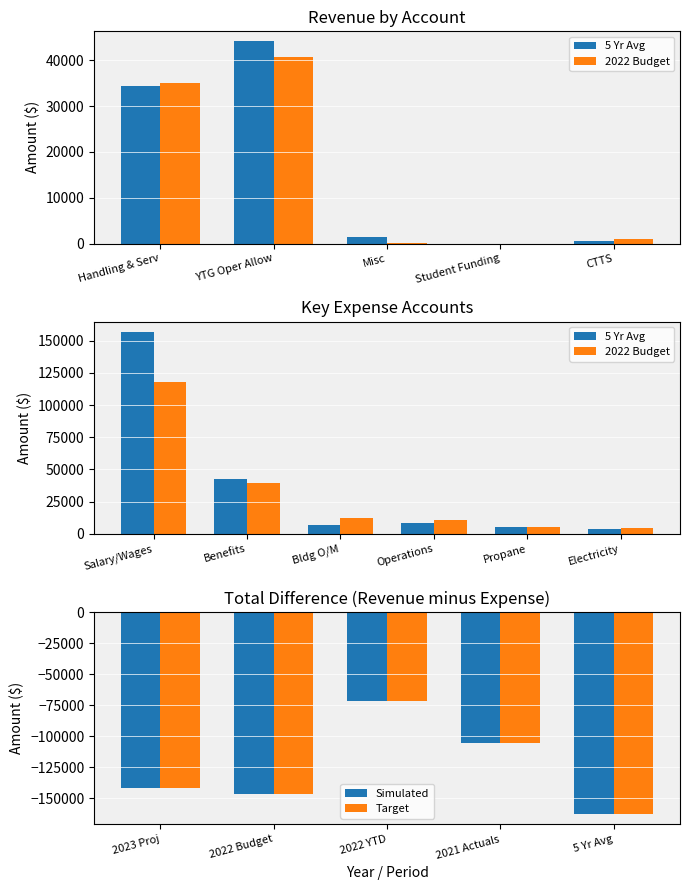

Is the value of Simulated at 2023 Proj greater than the value of Target at 2021 Actuals?

No